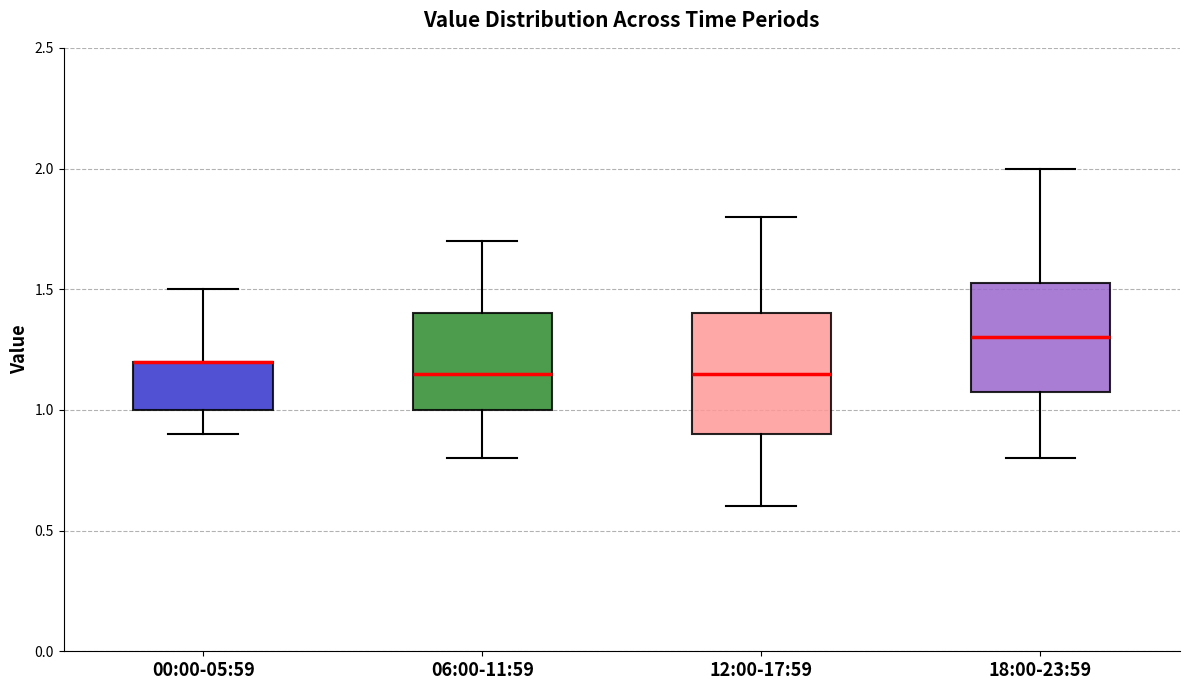

Which box is the tallest, from its lower edge to its upper edge?

12:00-17:59